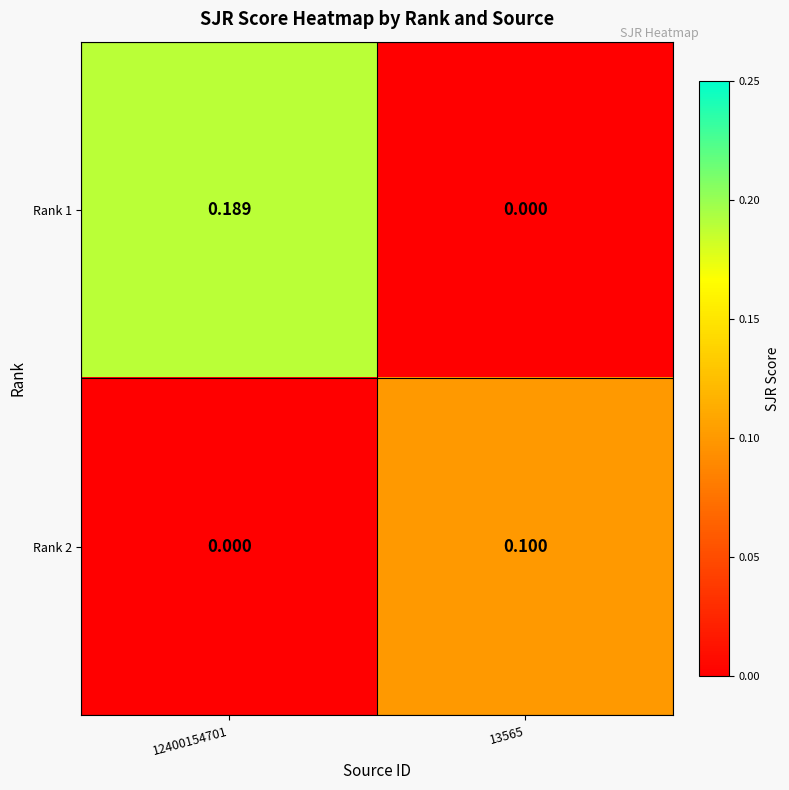

Is the value of Rank 1 at 12400154701 greater than the value of Rank 2 at 12400154701?

Yes